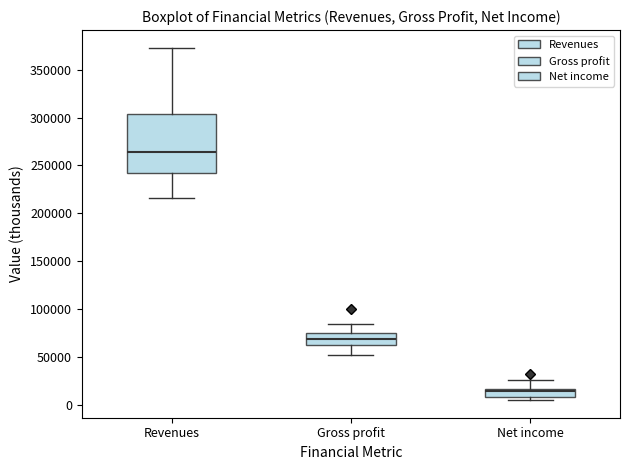

Reading left to right, read every box against the y-axis: the position of its median line, the range the box covers, and the ends of its whiskers. The values are not printed on the chart, so give them approximately, as read against the axis.

Revenues: median 265000, box 240000 to 305000, whiskers 215000 to 375000
Gross profit: median 70000, box 60000 to 75000, whiskers 50000 to 85000
Net income: median 15000 (just below the box's upper edge), box 10000 to 15000, whiskers 5000 to 25000